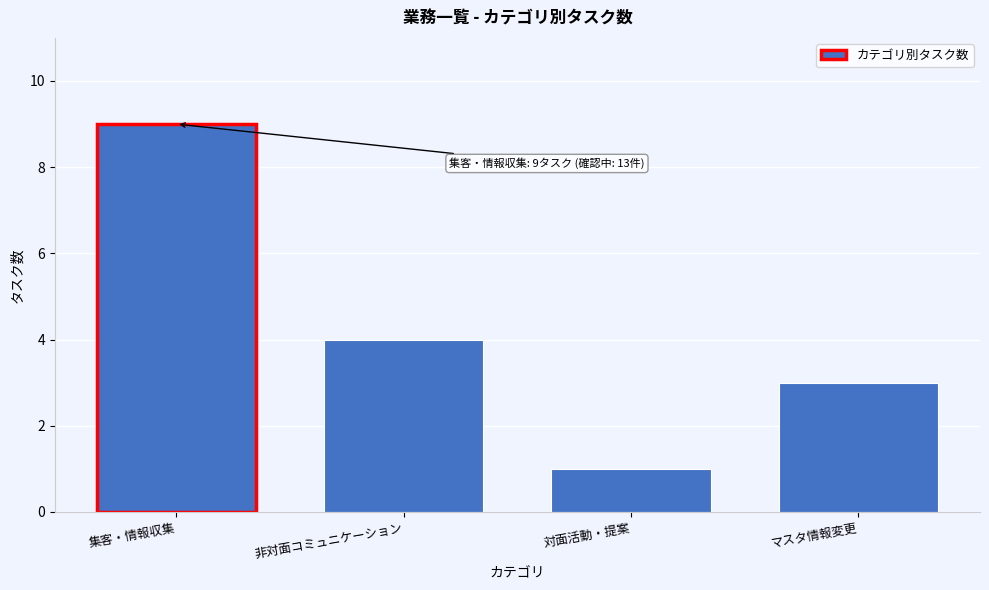

Reading right to left, list all the values displayed in this chart.

3	1	4	9